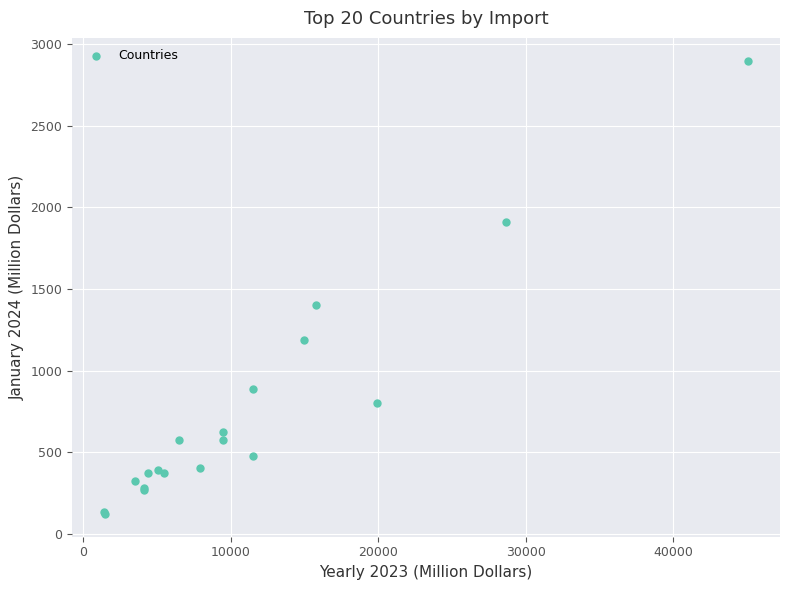

What Y value in the scatter plot is closest to 1510?

1400.0